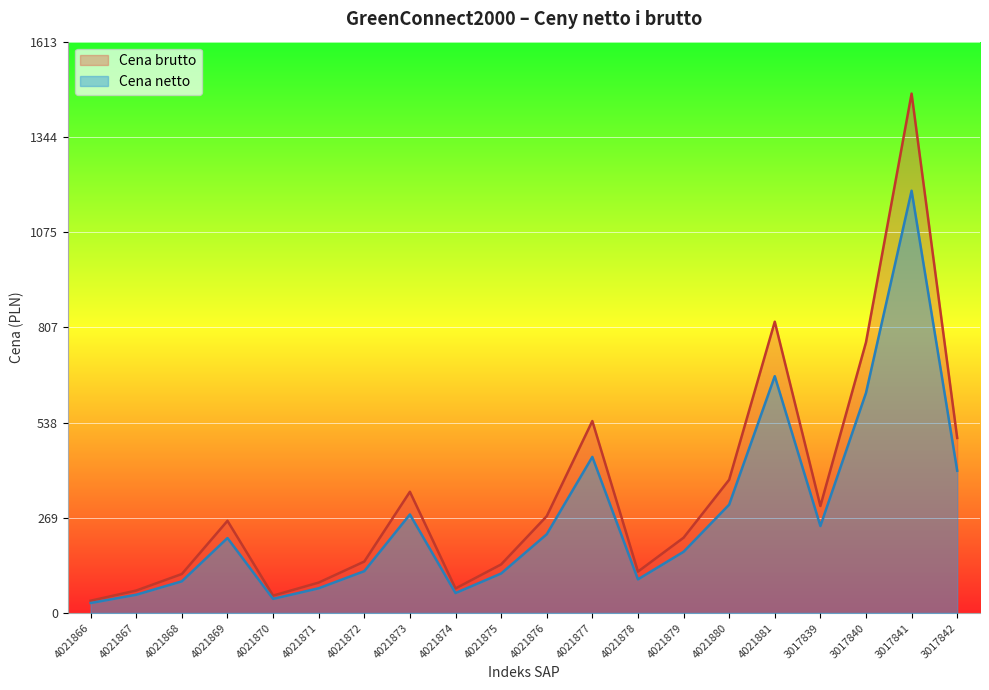

Where is Cena brutto nearest to the value 750?

3017840